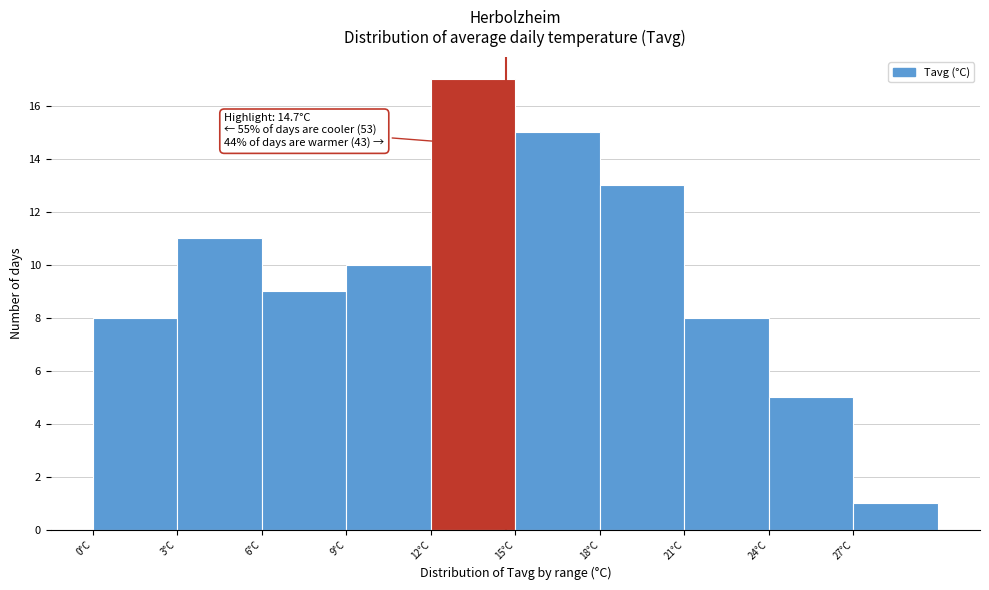

Which range on the x-axis has the tallest bar?

12 to 15